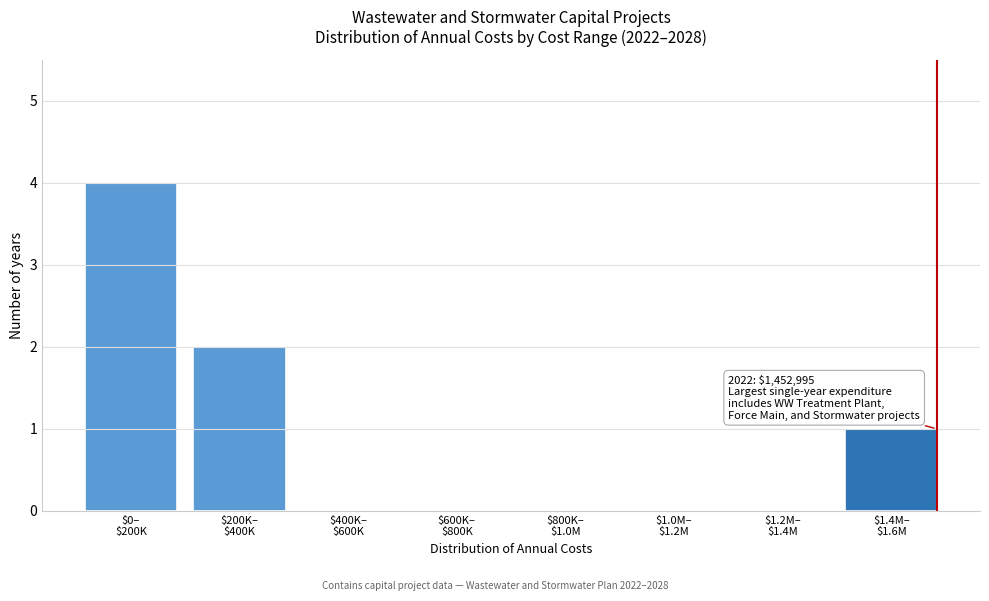

What is the maximum value shown in the chart?

4